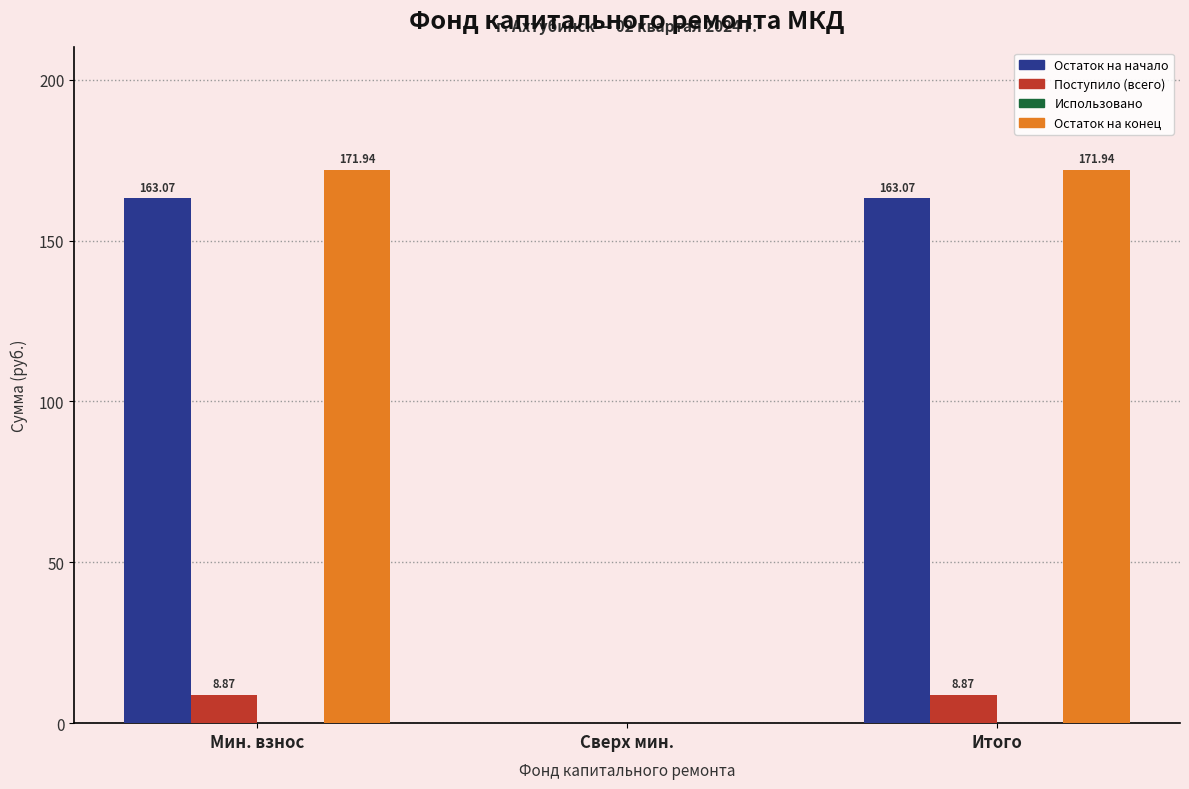

At which label is Остаток на конец closest to 85?

Сверх мин.